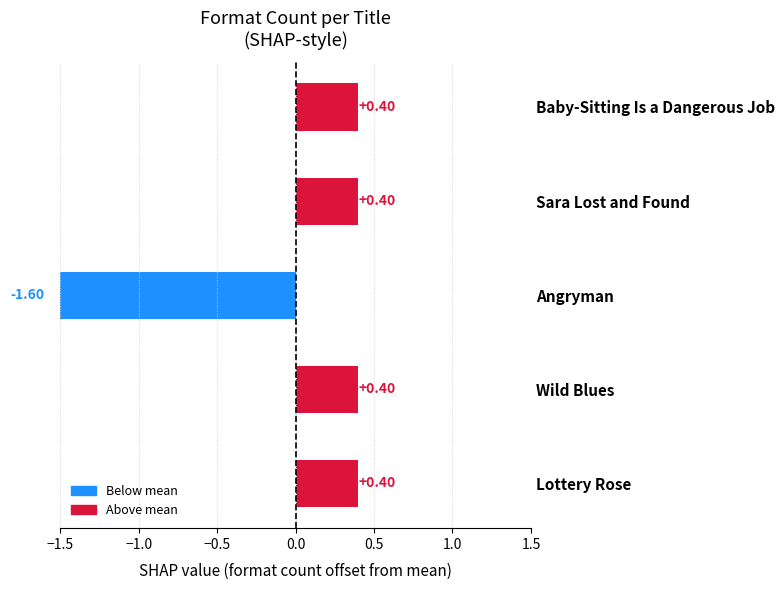

What is the value of the 5th bar from the left?

0.4